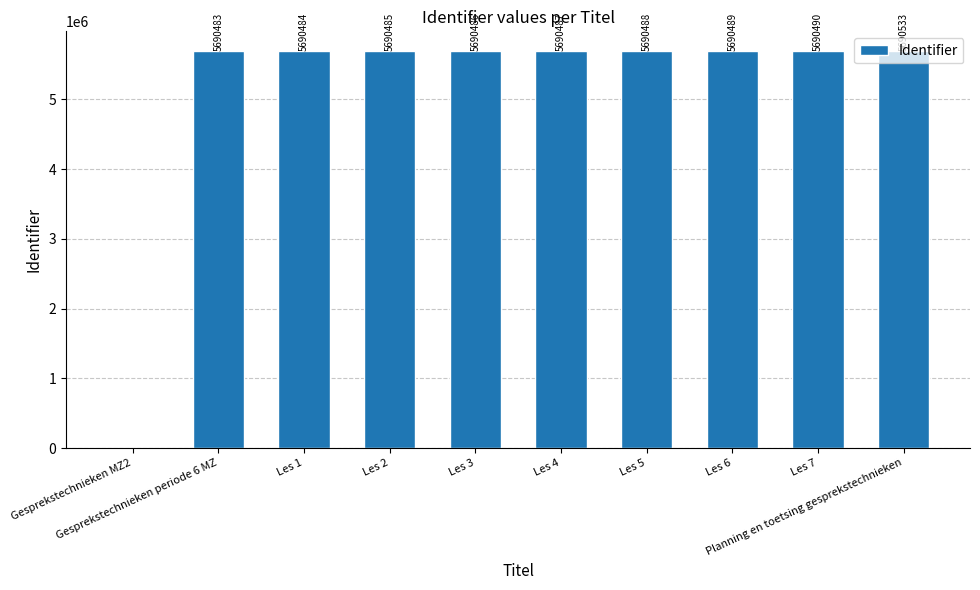

What is the maximum value shown in the chart?

5690533